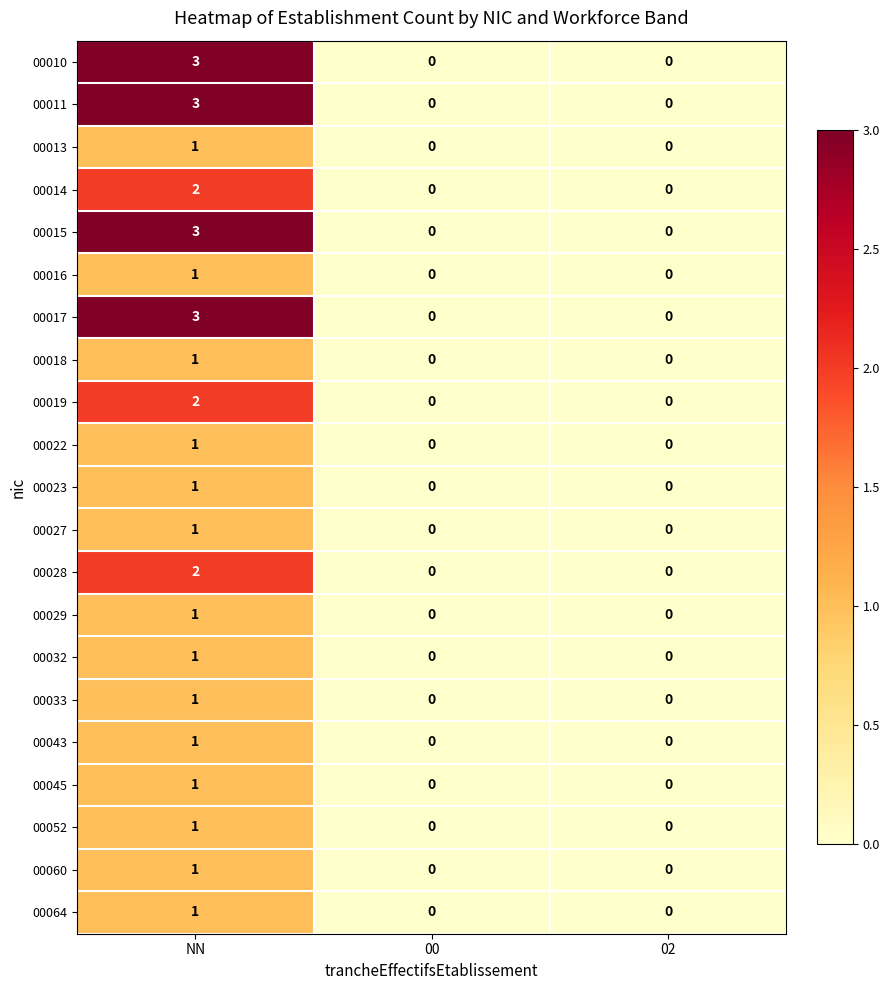

Is it true that 00023 equals 1 at NN?

True